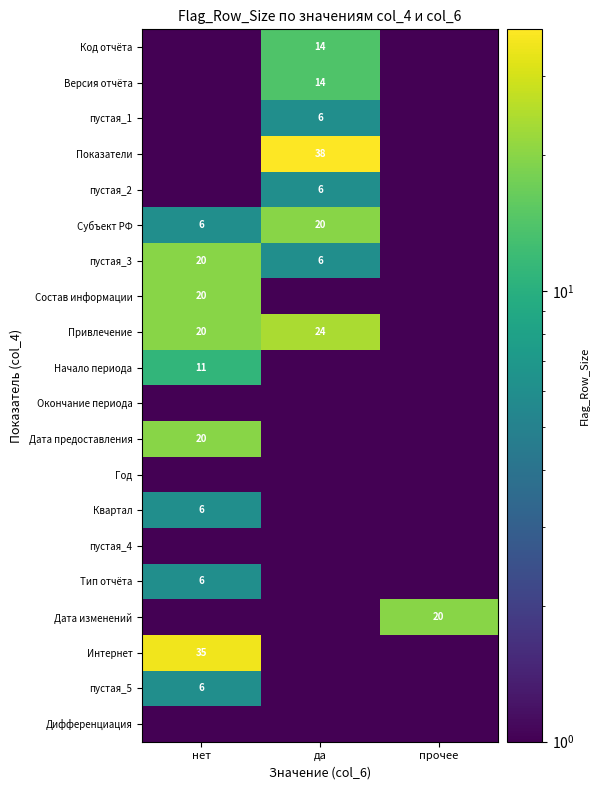

The Субъект РФ series shows 32.0 at да. True or false?

False